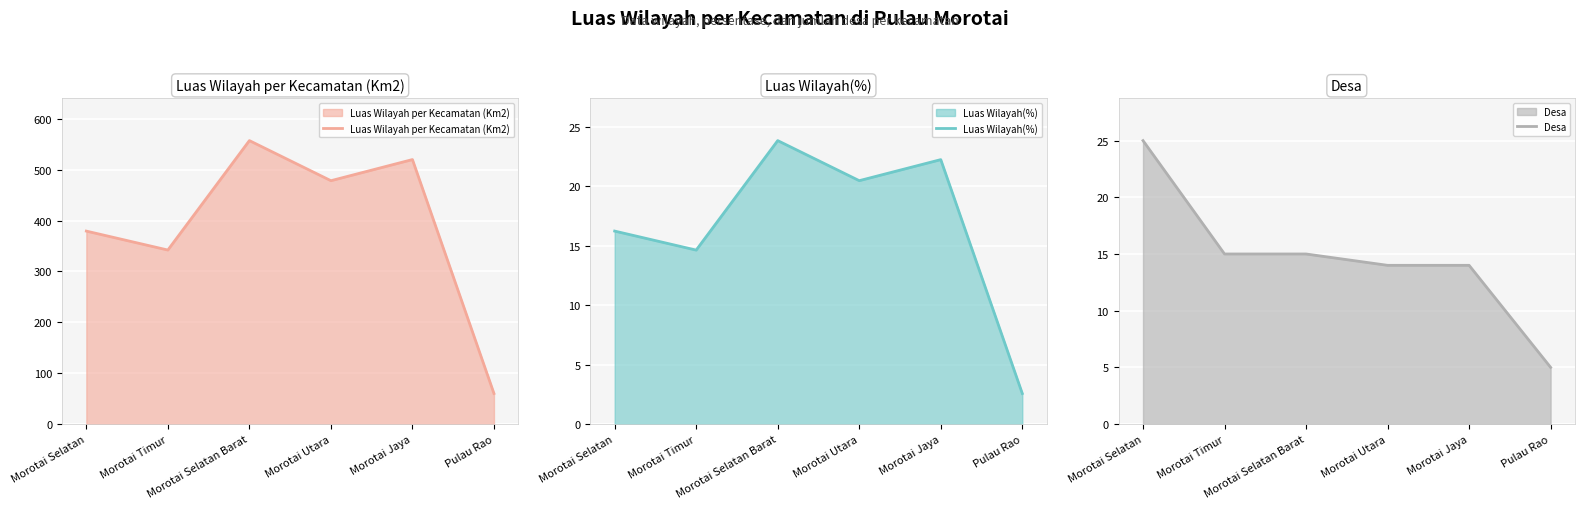

What is the lowest value of the Luas Wilayah per Kecamatan (Km2) series?

60.1